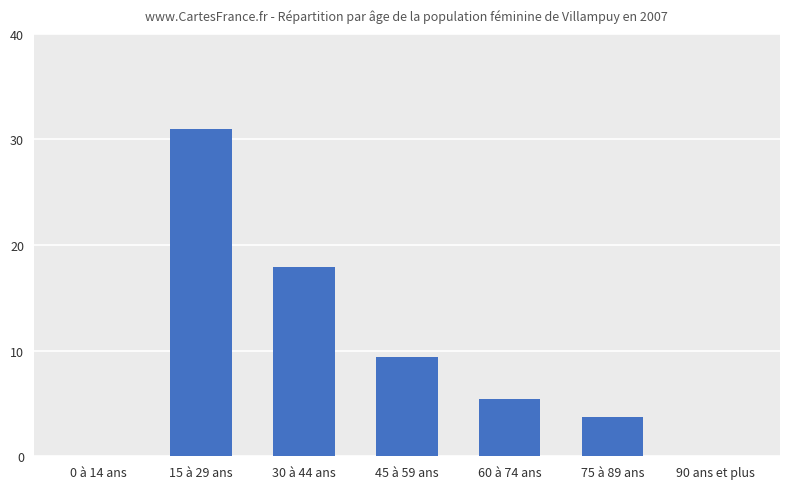

Are the bars horizontal?

No